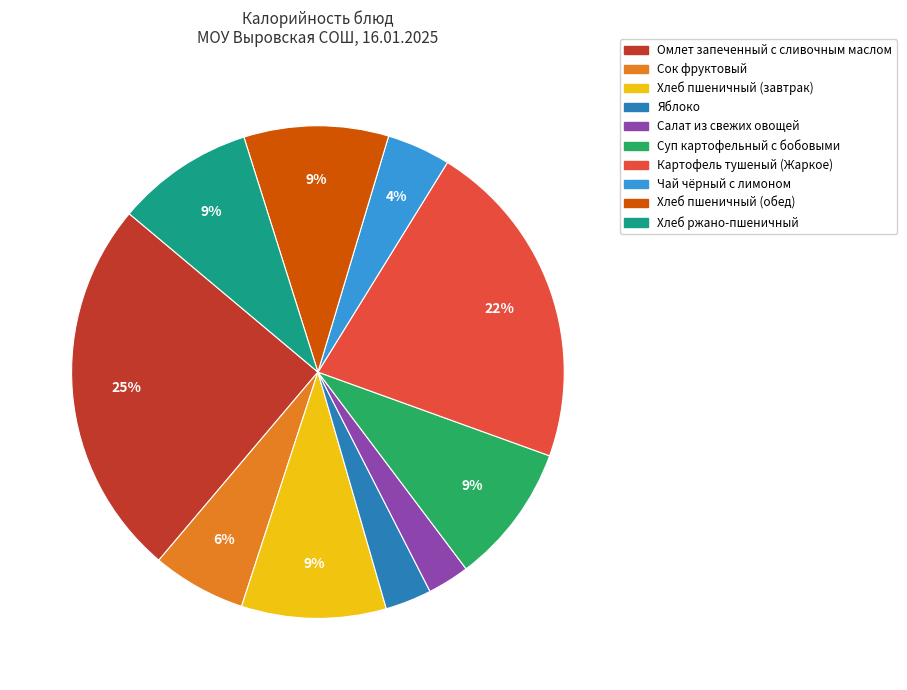

Is the sum of Картофель тушеный (Жаркое) and Сок фруктовый greater than half?

No